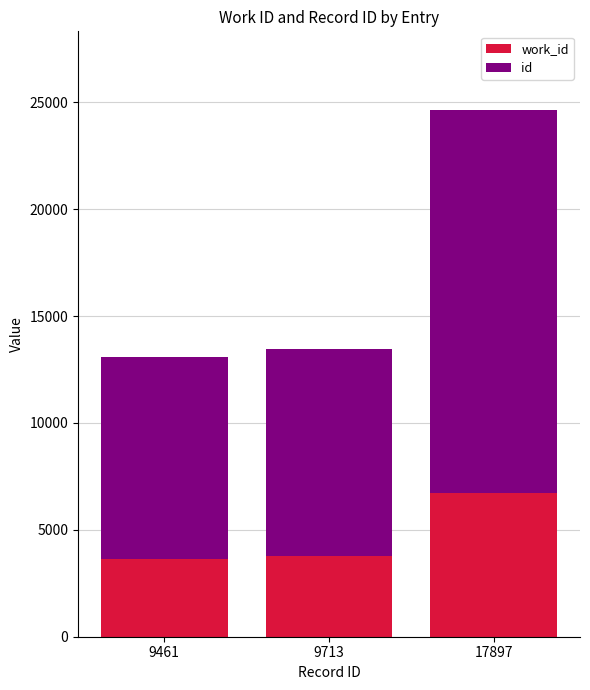

At which category is the sum across all series the highest?

17897